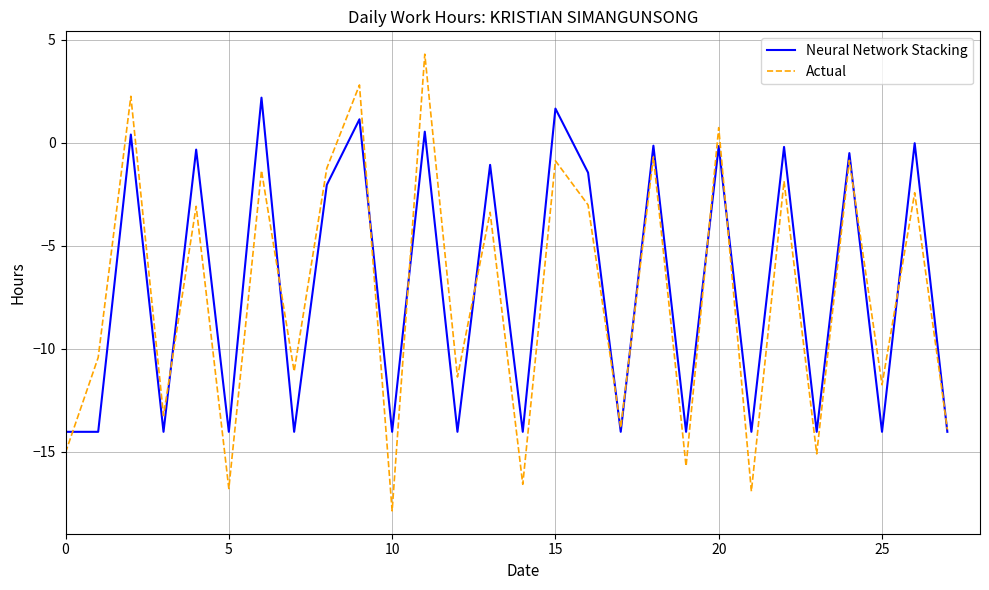

What is the minimum value shown in the chart?

-17.9